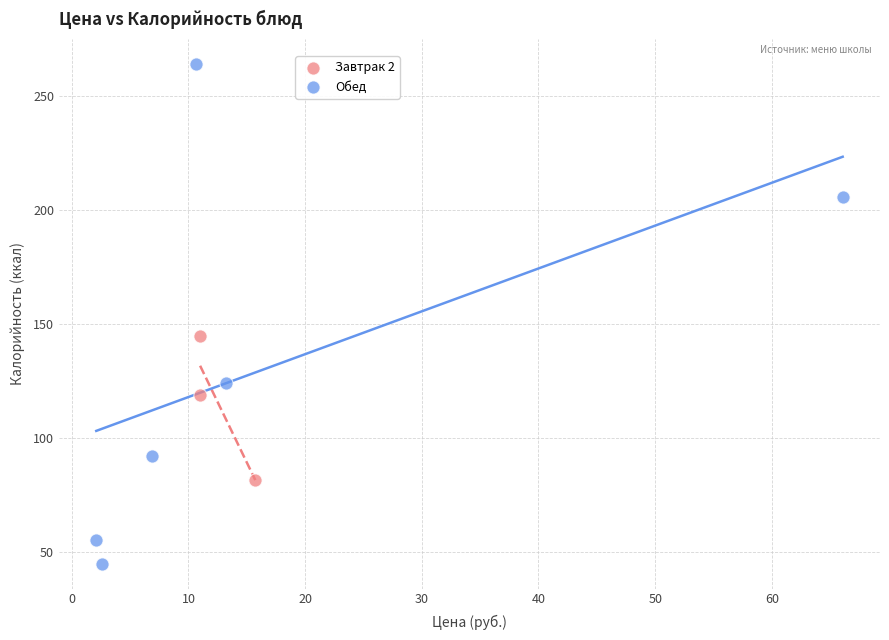

Which series reaches the minimum Y coordinate?

Обед